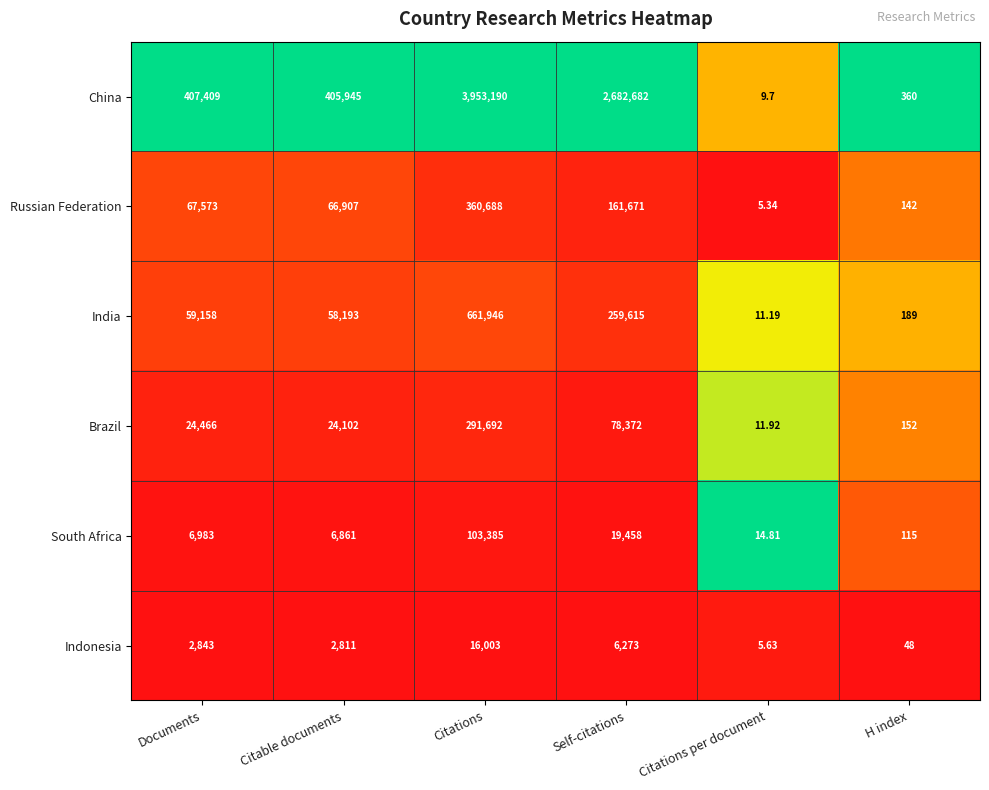

Where is South Africa nearest to the value 51699?

Self-citations